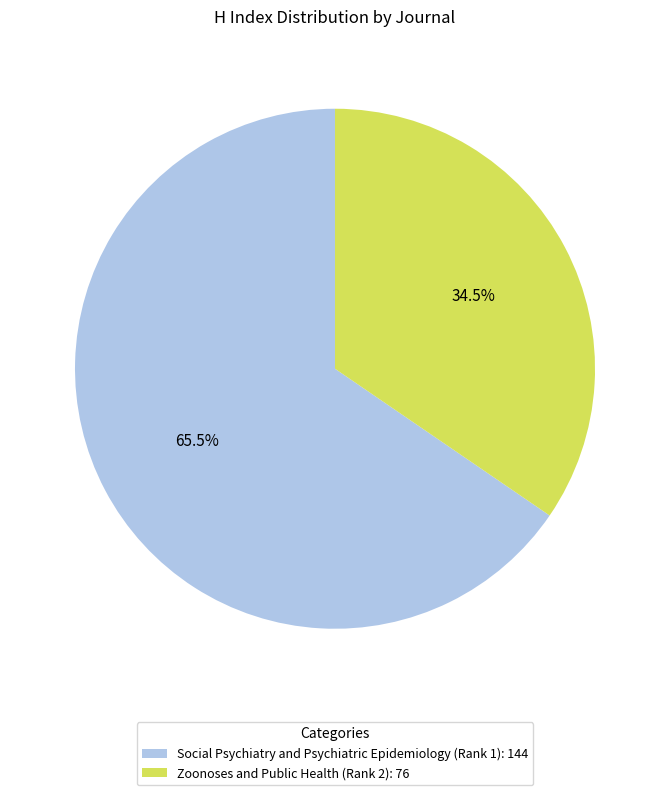

Do Social Psychiatry and Psychiatric Epidemiology (Rank 1) and Zoonoses and Public Health (Rank 2) together represent more than half of the pie?

Yes